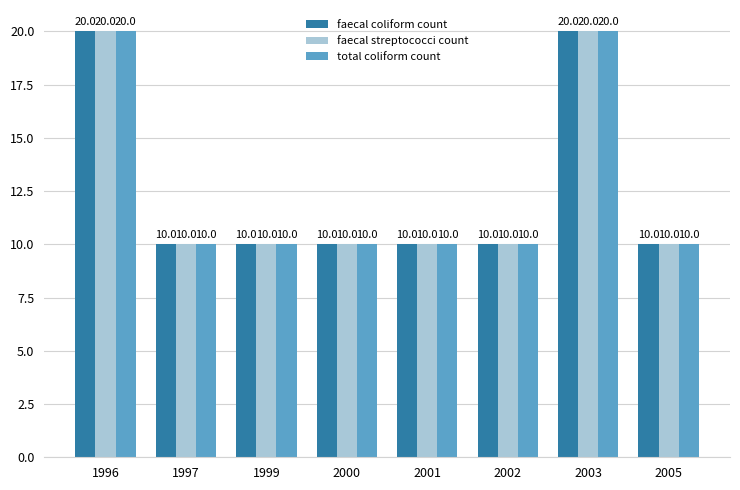

Does the chart contain stacked bars?

No